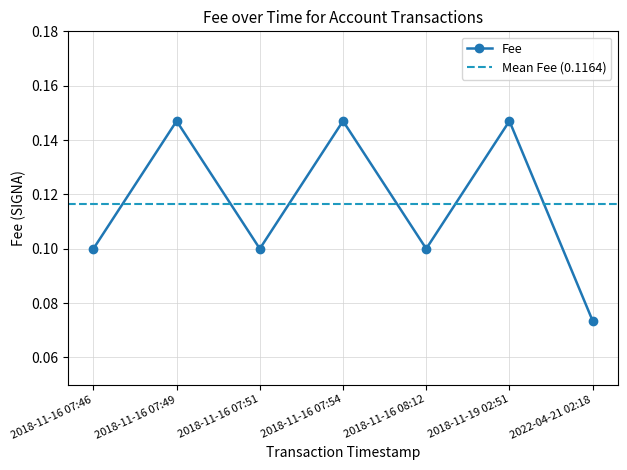

Is it true that Fee equals 0.0 at 2018-11-16 07:49?

False